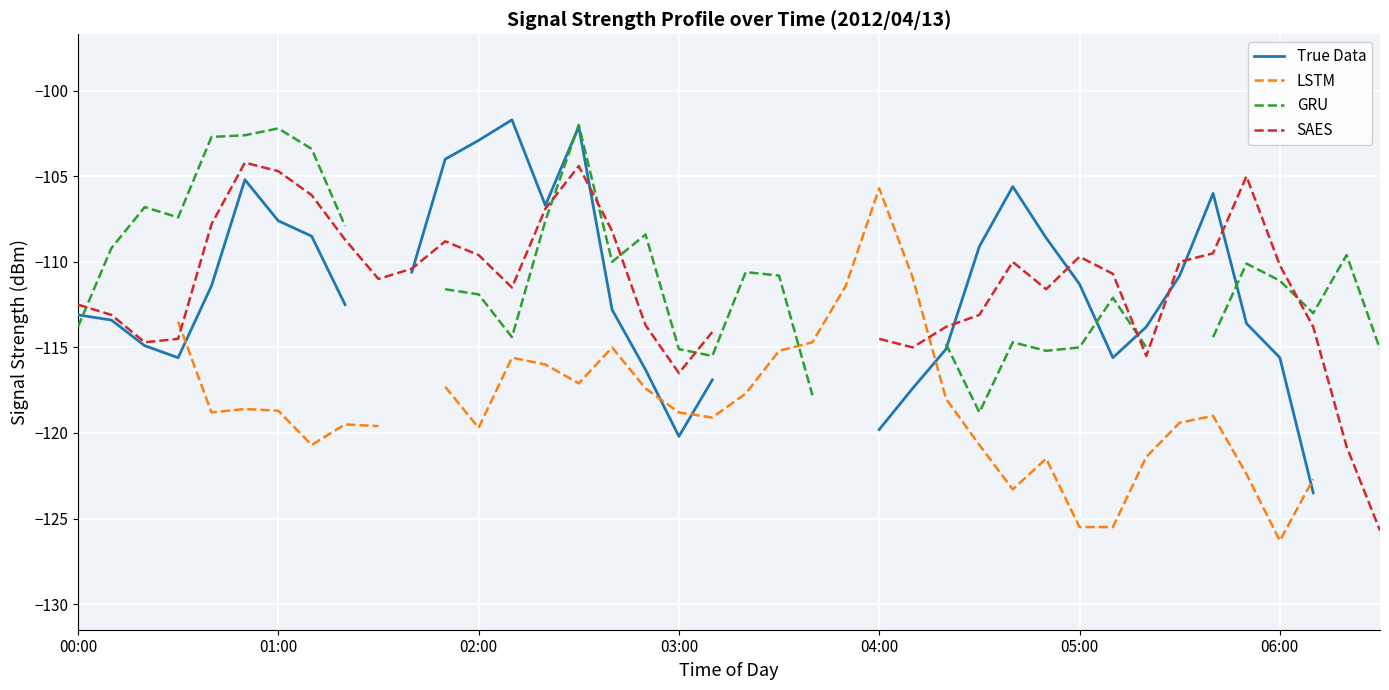

At which label is SAES closest to -114?

19